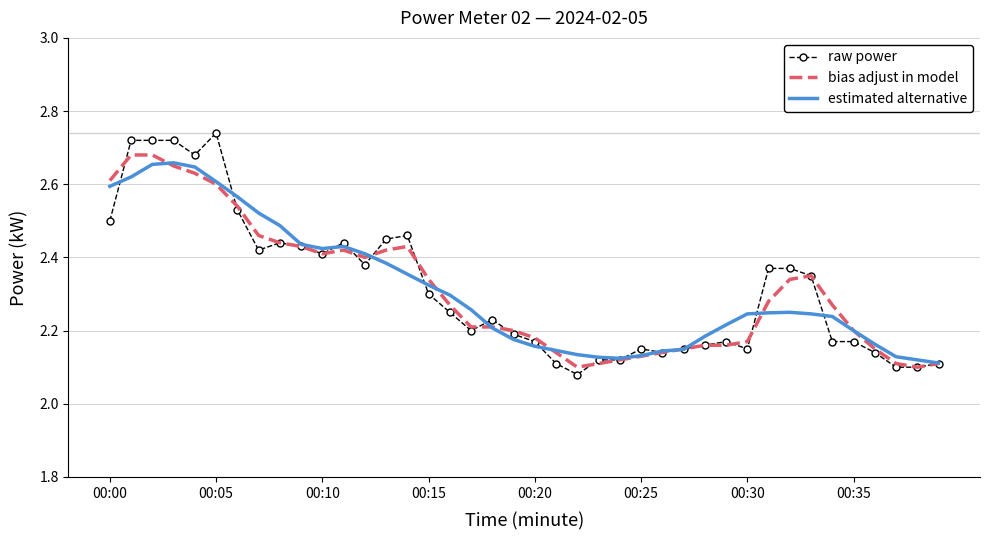

Which series has the widest spread of values?

raw power